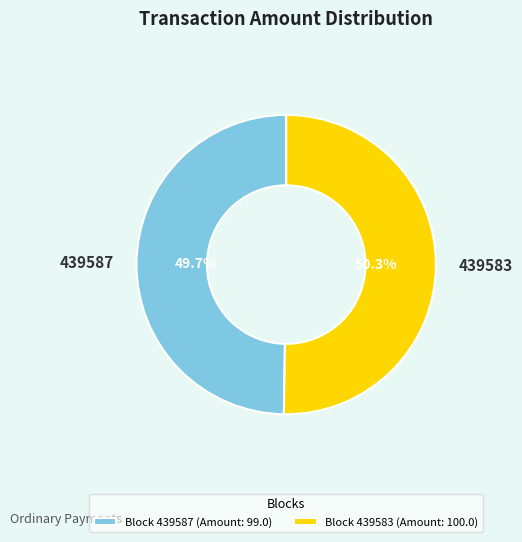

To the nearest percent, what portion does 439583 represent?

50%